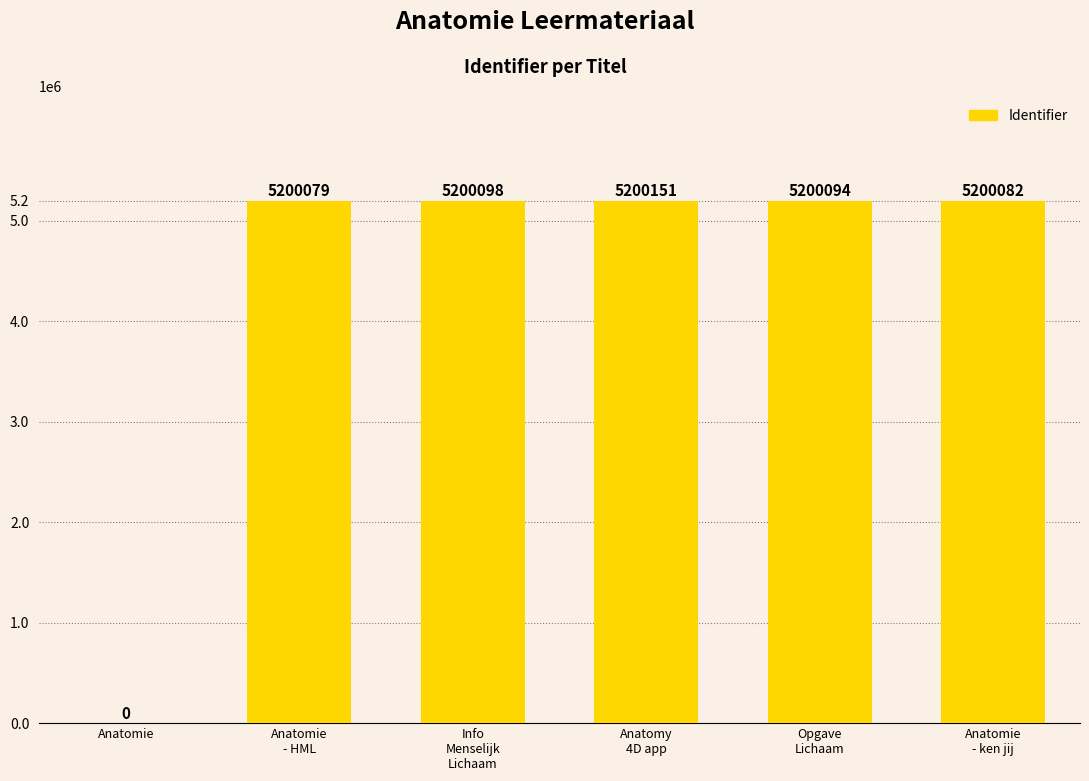

Which category has the highest value across all series?

Anatomy
4D app